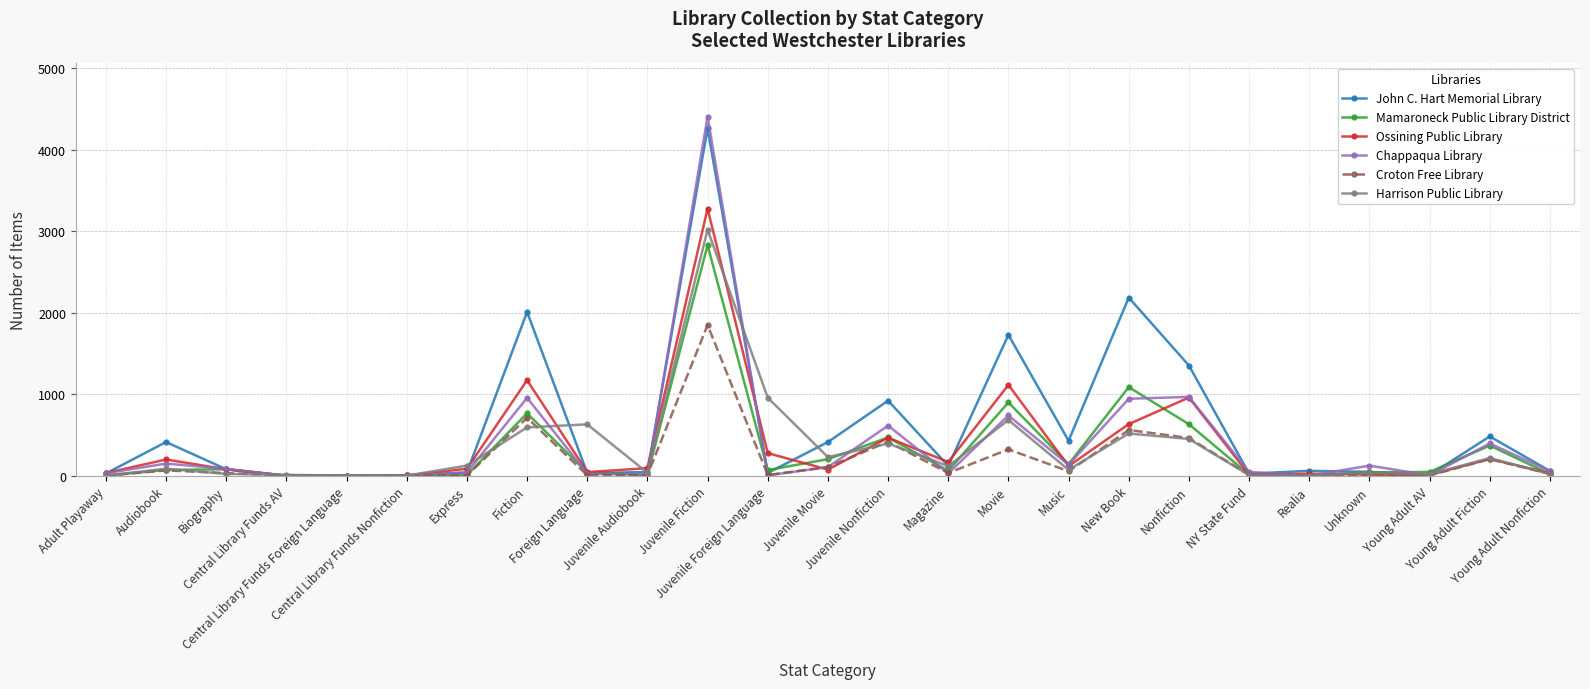

Is the value of Mamaroneck Public Library District at Juvenile Foreign Language greater than the value of Harrison Public Library at Young Adult Fiction?

No